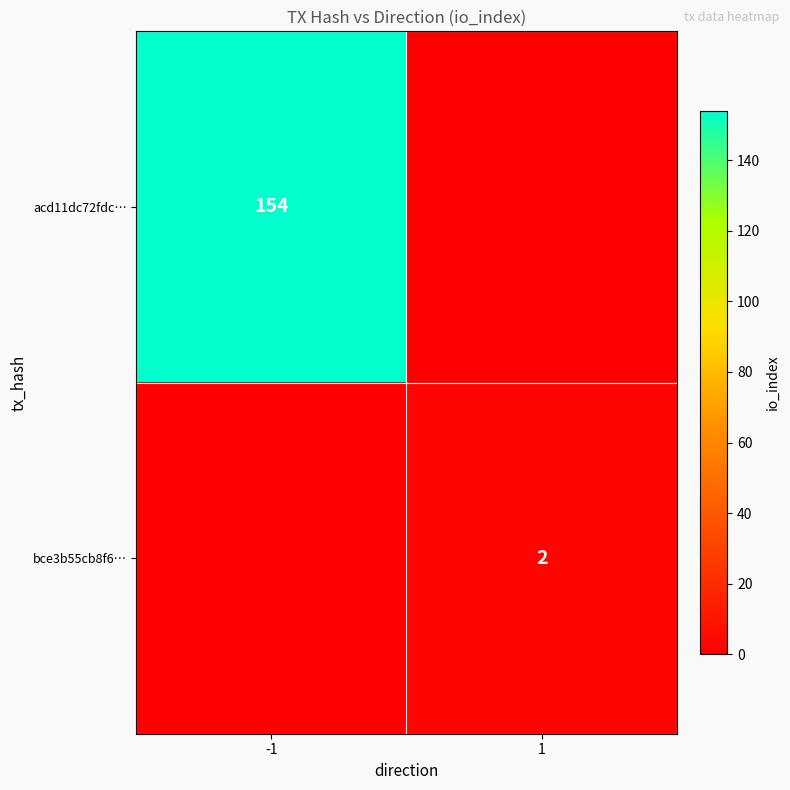

Is it true that bce3b55cb8f6… equals 2 at 1?

True